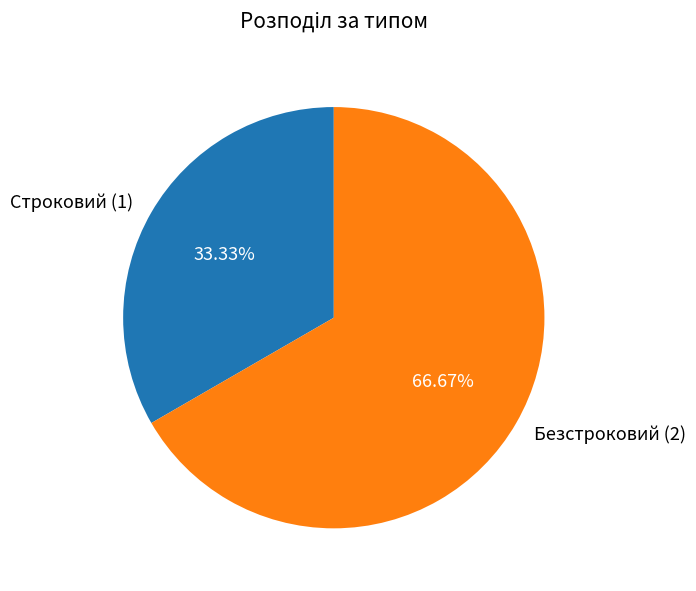

What percentage do Строковий and Безстроковий together represent?

100.0%